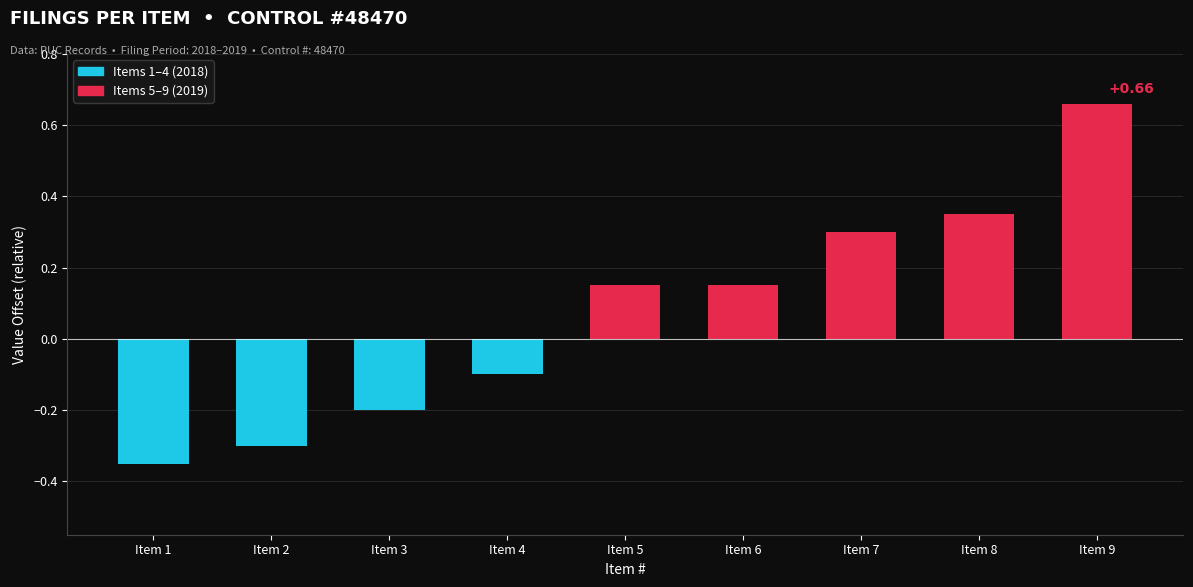

Does the chart contain stacked bars?

No